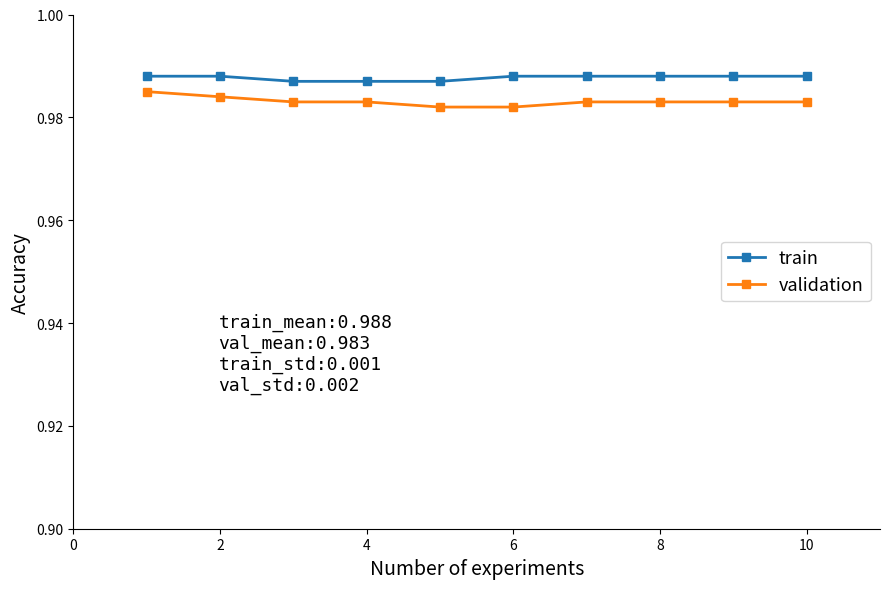

Rank the series by their average value, from highest to lowest.

train, validation